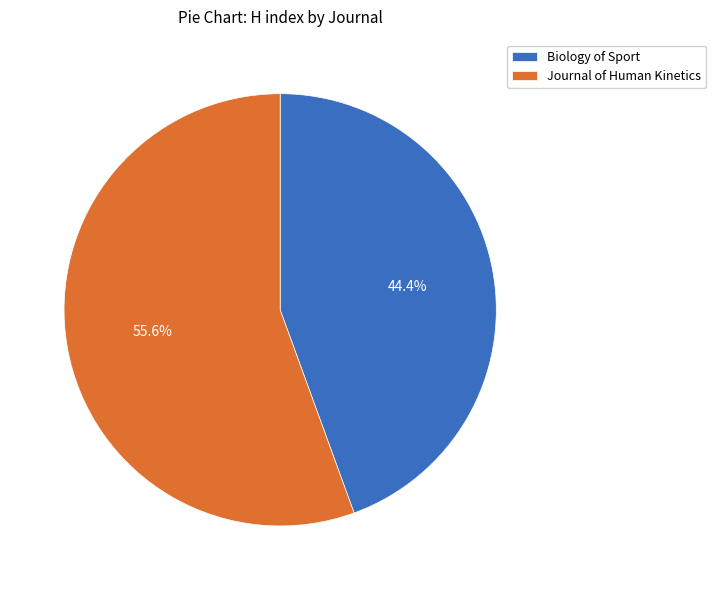

To the nearest percent, what is the difference between the Biology of Sport and Journal of Human Kinetics slice percentages?

11%